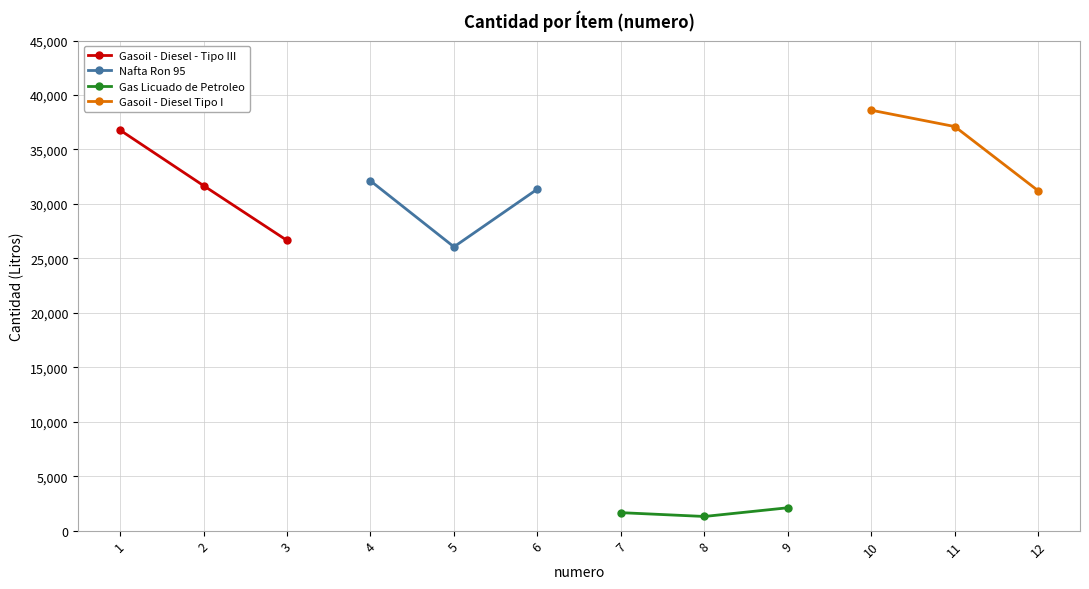

Which series has the largest total across all categories?

Gasoil - Diesel Tipo I